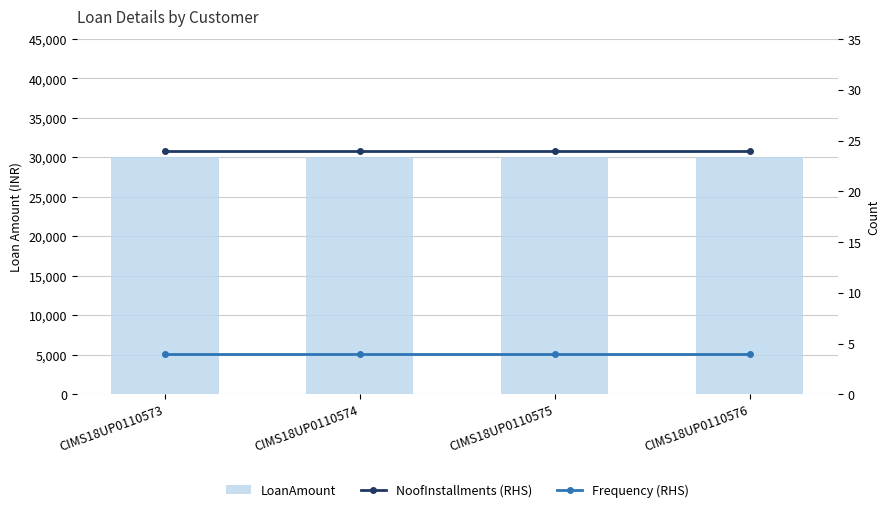

How many groups of bars are there?

4